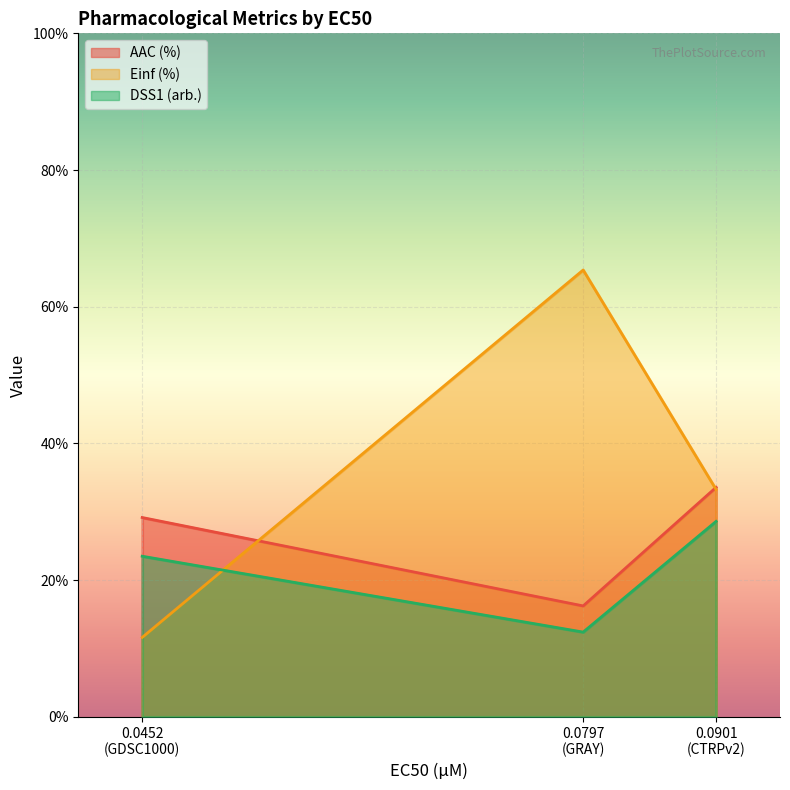

List the series in order of their peak value, highest first.

Einf (%), AAC (%), DSS1 (arb.)